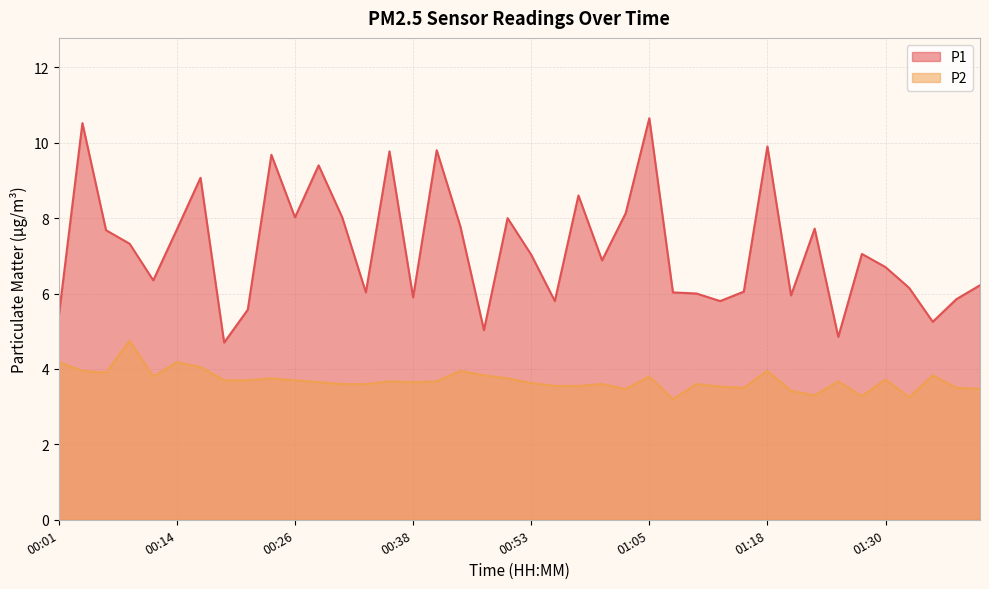

What is the label of the 16th point from the right?

01:03